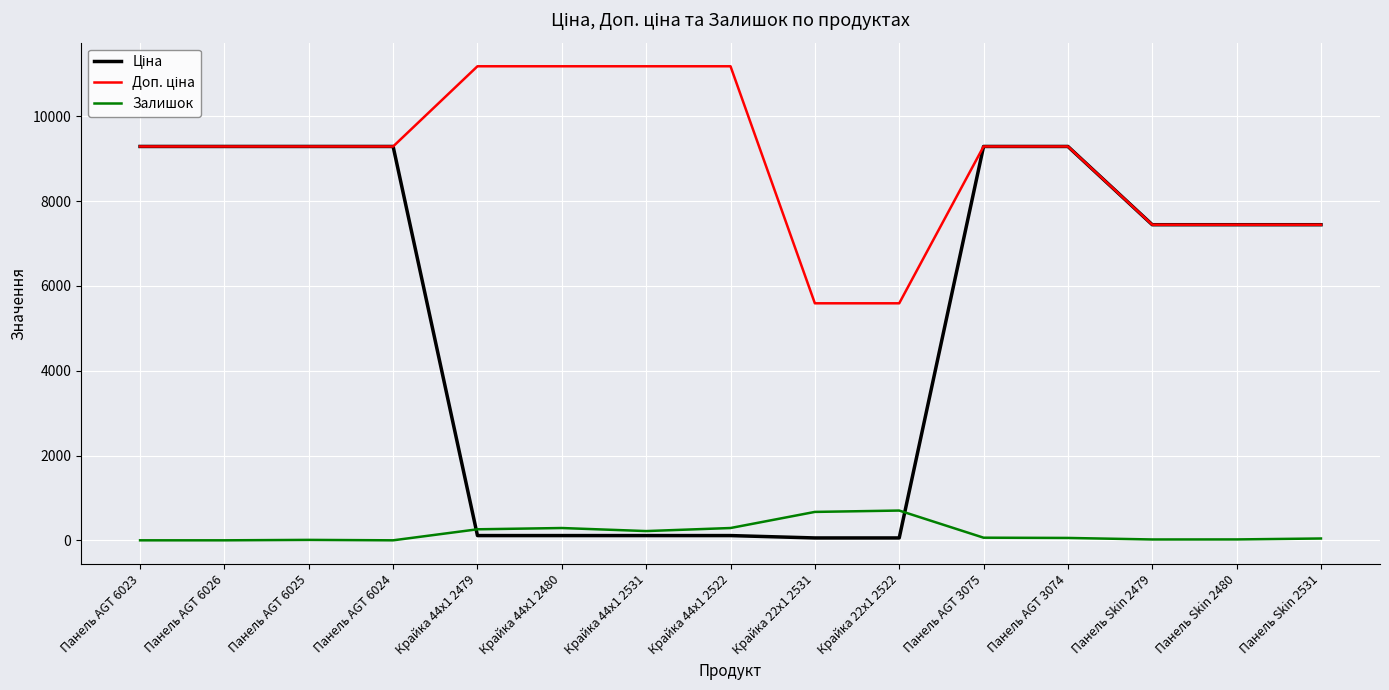

The value of Залишок at Панель AGT 6026 is 0.0. True or false?

True